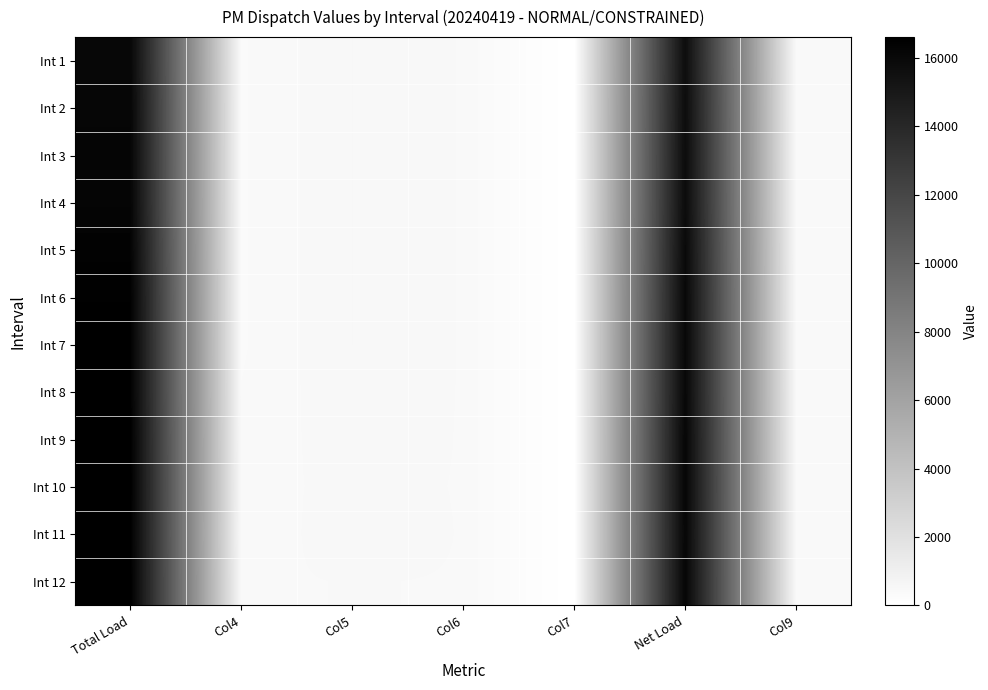

Reading left to right, what are all the values shown in this chart?

Int 1: Total Load=16121.8	Col4=380.4	Col5=519.6	Col6=450.0	Col7=0.0	Net Load=15708.0	Col9=413.8
Int 2: Total Load=16205.5	Col4=380.4	Col5=519.6	Col6=450.0	Col7=0.0	Net Load=15783.8	Col9=421.6
Int 3: Total Load=16244.9	Col4=380.4	Col5=519.6	Col6=450.0	Col7=0.0	Net Load=15824.3	Col9=420.6
Int 4: Total Load=16272.7	Col4=380.4	Col5=519.6	Col6=450.0	Col7=0.0	Net Load=15855.5	Col9=417.2
Int 5: Total Load=16395.0	Col4=380.4	Col5=519.6	Col6=450.0	Col7=0.0	Net Load=15969.5	Col9=425.5
Int 6: Total Load=16477.5	Col4=380.4	Col5=519.6	Col6=450.0	Col7=0.0	Net Load=16050.3	Col9=427.3
Int 7: Total Load=16514.3	Col4=380.4	Col5=519.6	Col6=450.0	Col7=0.0	Net Load=16081.3	Col9=433.0
Int 8: Total Load=16511.9	Col4=391.4	Col5=508.6	Col6=450.0	Col7=0.0	Net Load=16077.9	Col9=433.9
Int 9: Total Load=16594.7	Col4=402.4	Col5=497.6	Col6=450.0	Col7=0.0	Net Load=16156.0	Col9=438.7
Int 10: Total Load=16611.8	Col4=420.4	Col5=479.6	Col6=450.0	Col7=0.0	Net Load=16173.0	Col9=438.8
Int 11: Total Load=16585.3	Col4=398.4	Col5=501.6	Col6=450.0	Col7=0.0	Net Load=16145.6	Col9=439.7
Int 12: Total Load=16610.6	Col4=442.4	Col5=457.6	Col6=450.0	Col7=0.0	Net Load=16170.7	Col9=439.9